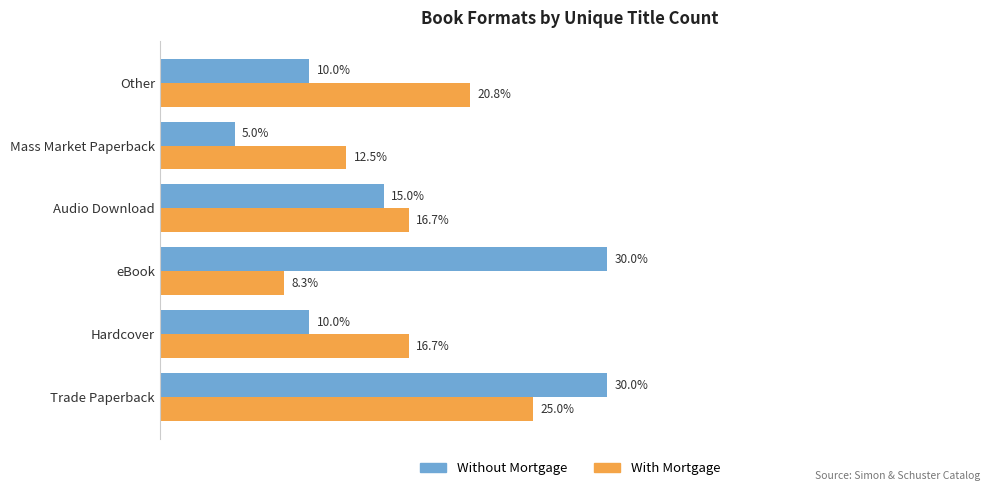

Is the value of With Mortgage at eBook greater than the value of Without Mortgage at Audio Download?

No